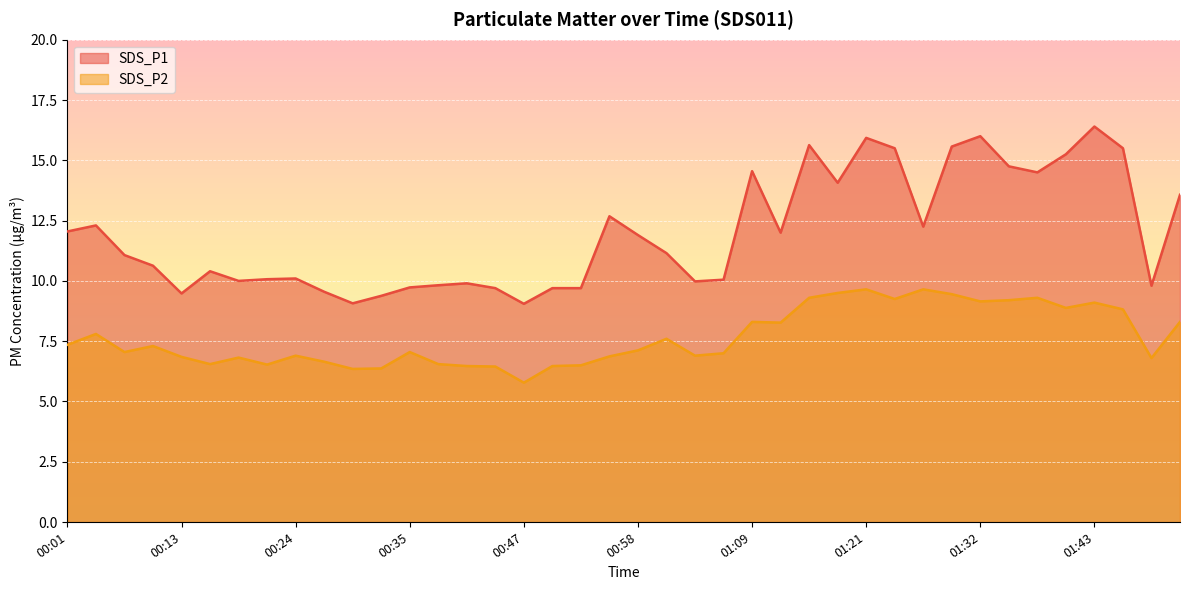

What is the label of the 21st point from the left?

00:58